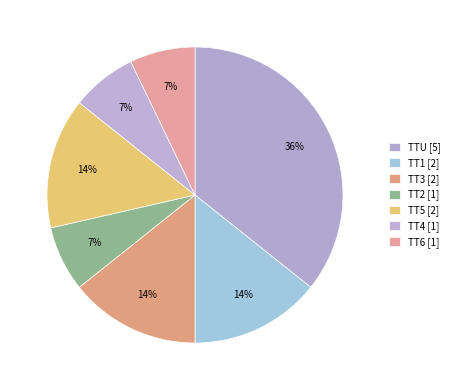

What is the ratio of the value at TT2 to the value at TT3?

0.5